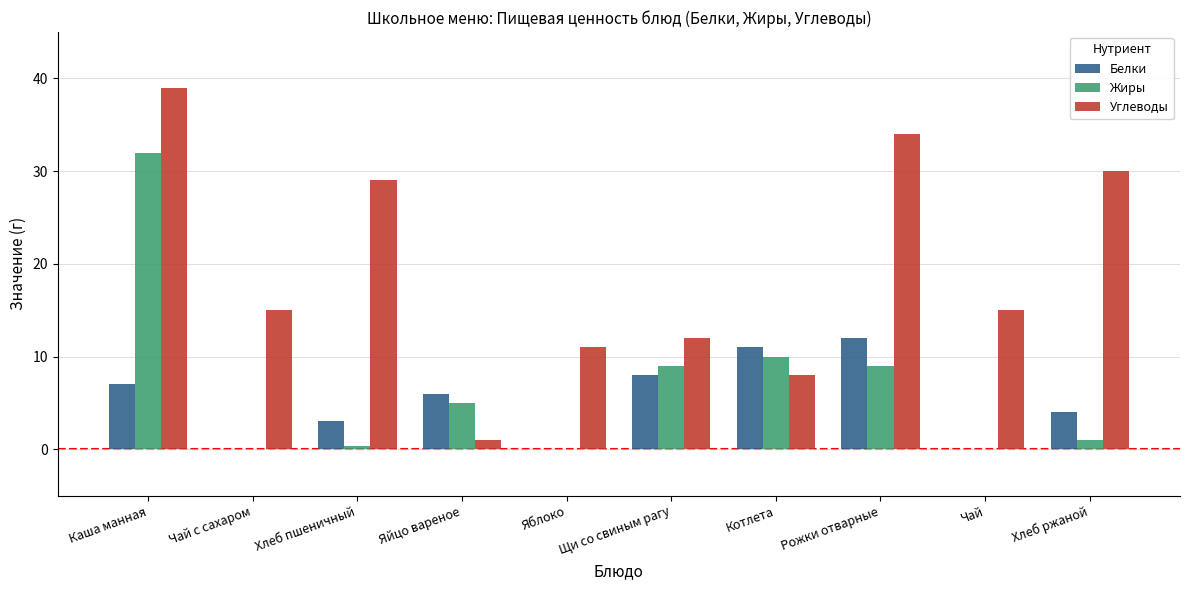

Where is Белки nearest to the value 6?

Яйцо вареное